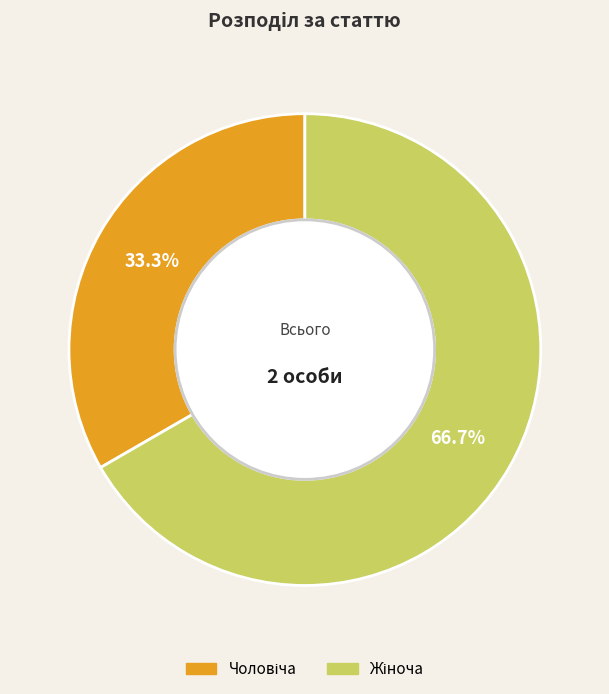

Is there a majority slice in this chart?

Yes